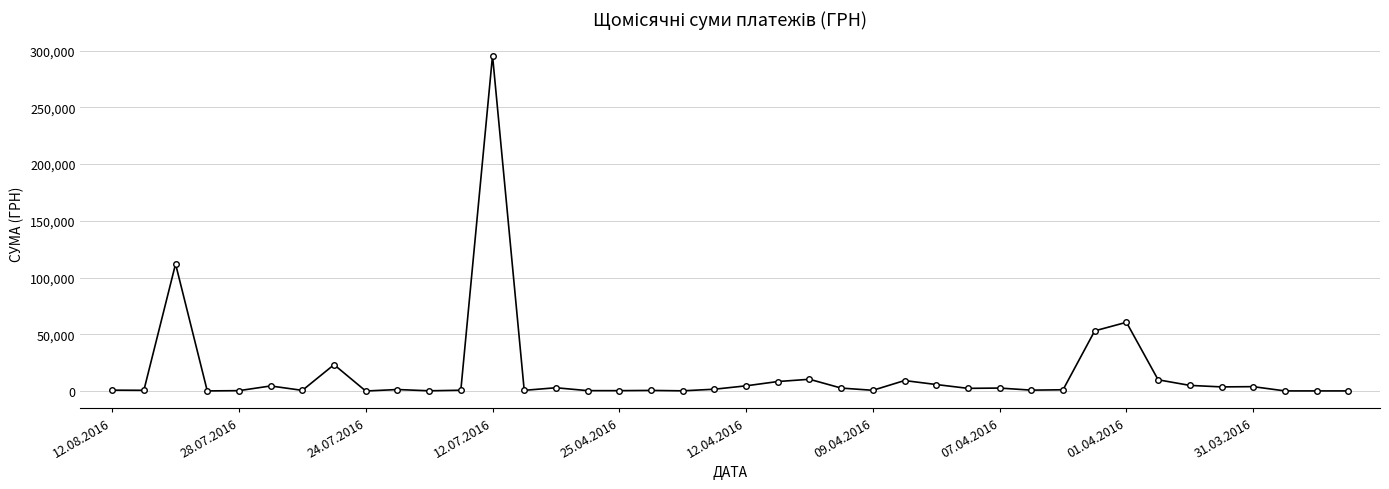

What is the greatest value displayed?

295638.6